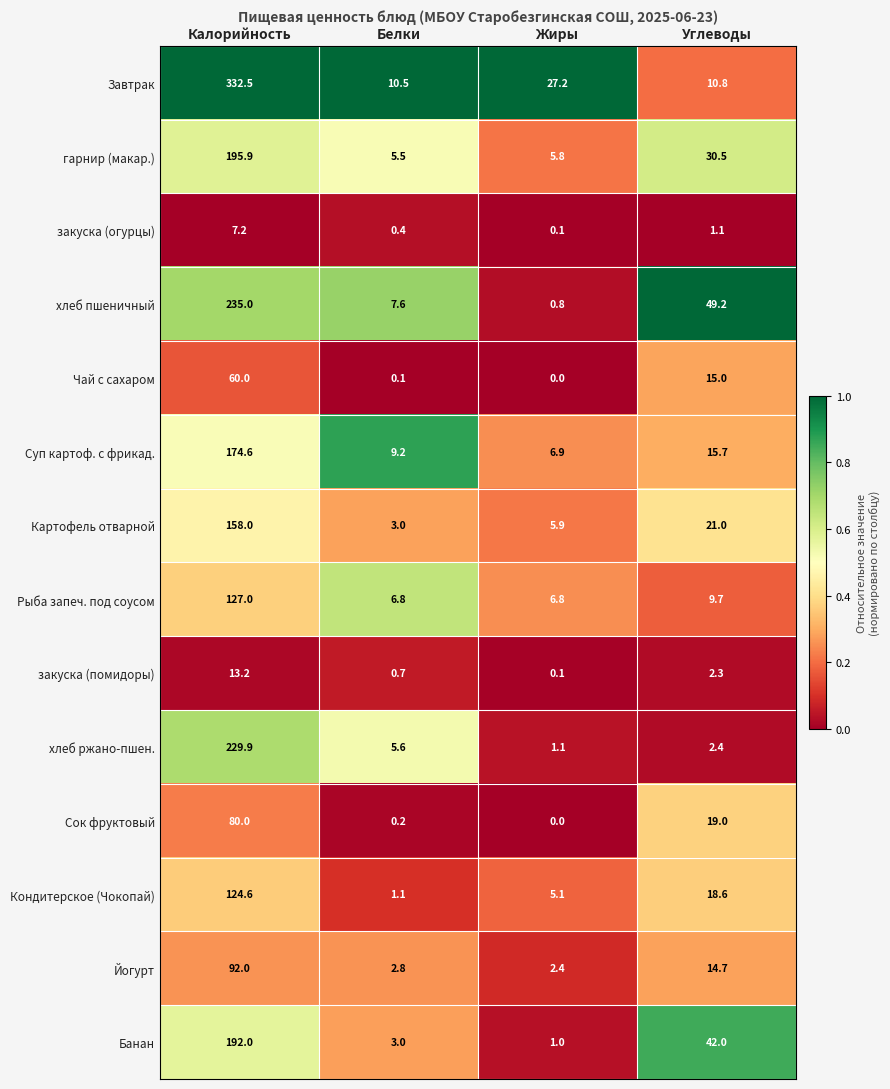

Rank the series by their maximum value, from highest to lowest.

Завтрак, хлеб пшеничный, хлеб ржано-пшен., гарнир (макар.), Банан, Суп картоф. с фрикад., Картофель отварной, Рыба запеч. под соусом, Кондитерское (Чокопай), Йогурт, Сок фруктовый, Чай с сахаром, закуска (помидоры), закуска (огурцы)